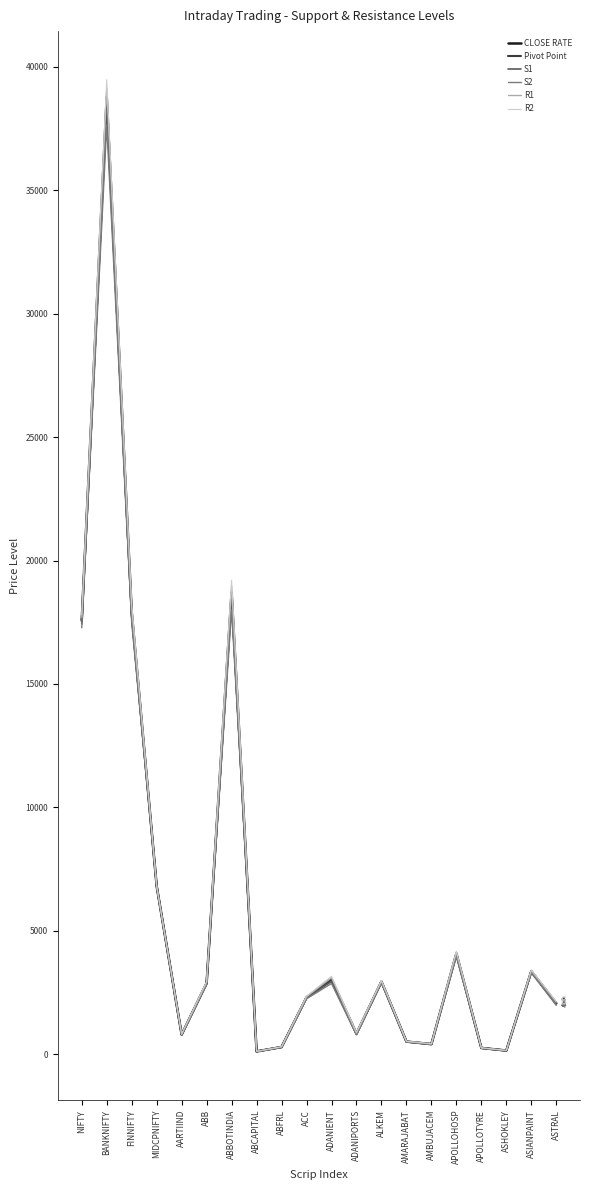

What is the spread (max minus min) of values at ASTRAL?

158.7